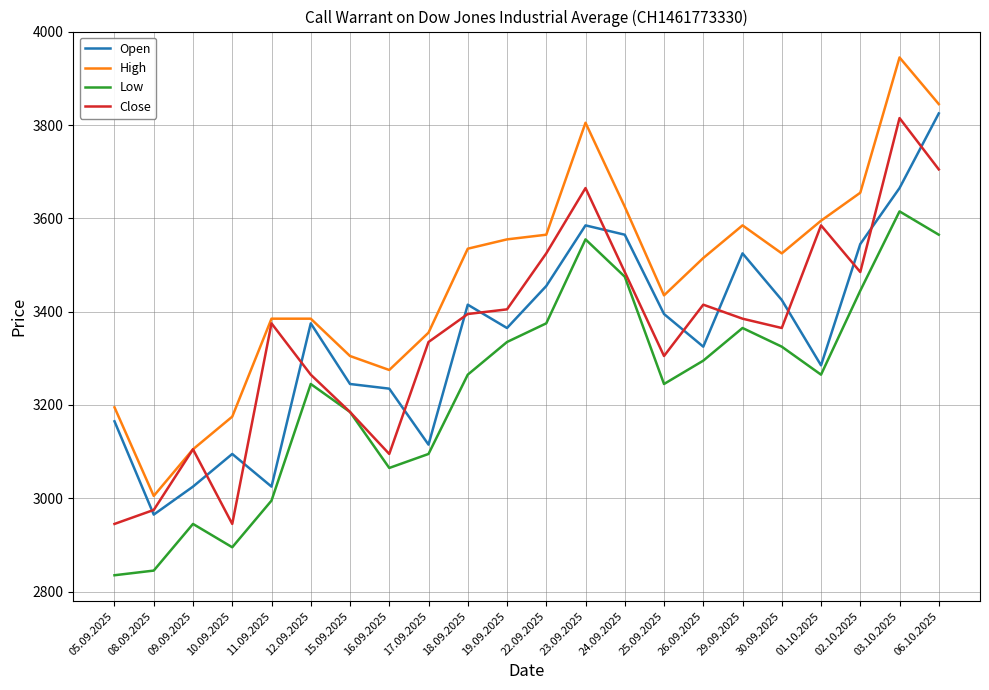

True or false: Open and Close cross at least once.

True